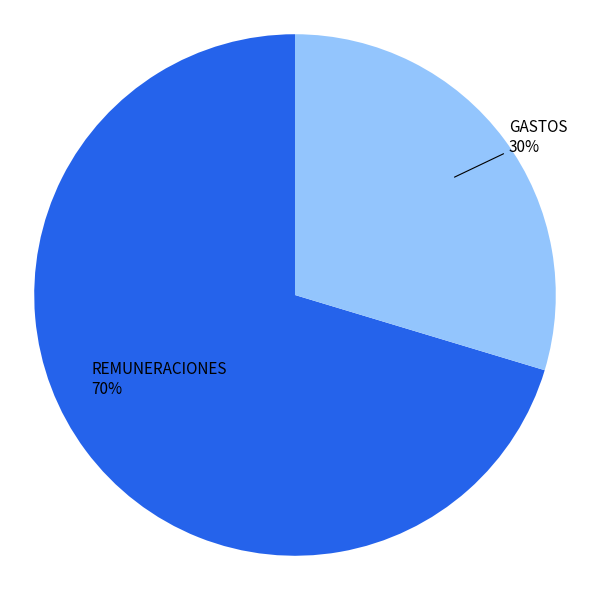

To the nearest percent, what is the average slice percentage?

50%